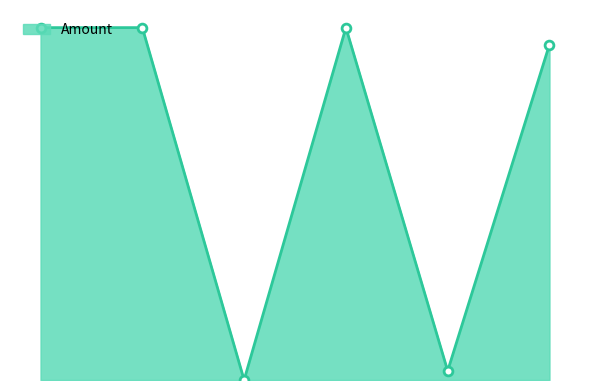

Does the chart have visible grid lines?

No